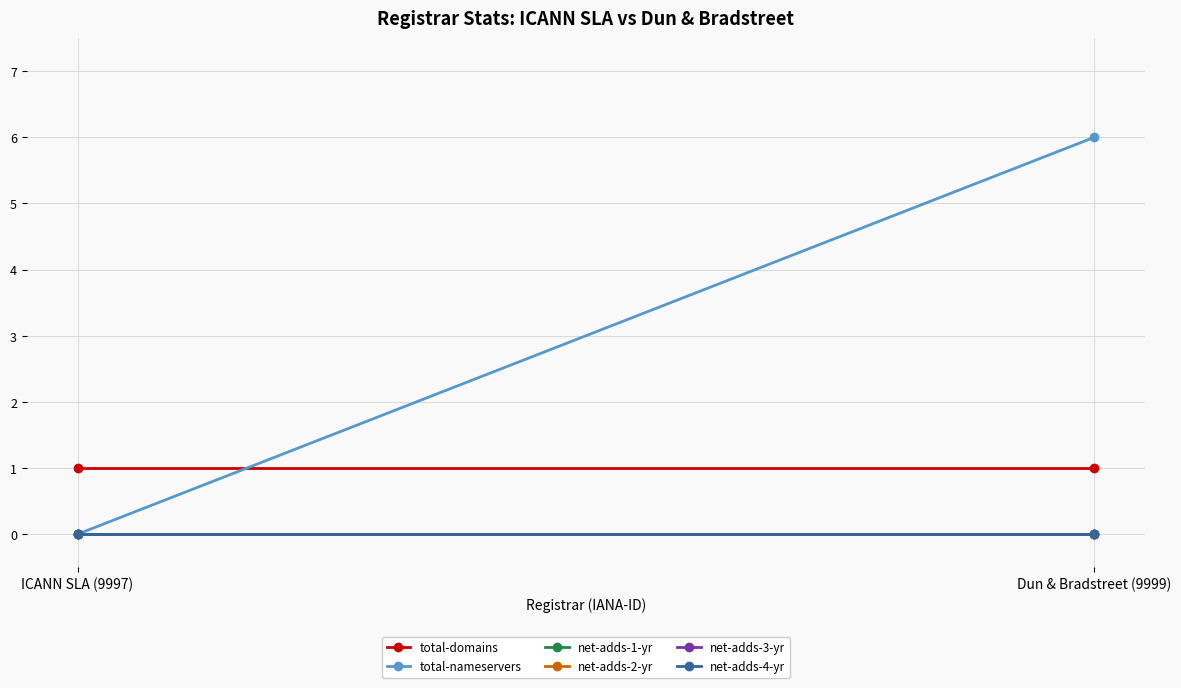

What is the label of the 2nd point from the right?

ICANN SLA (9997)